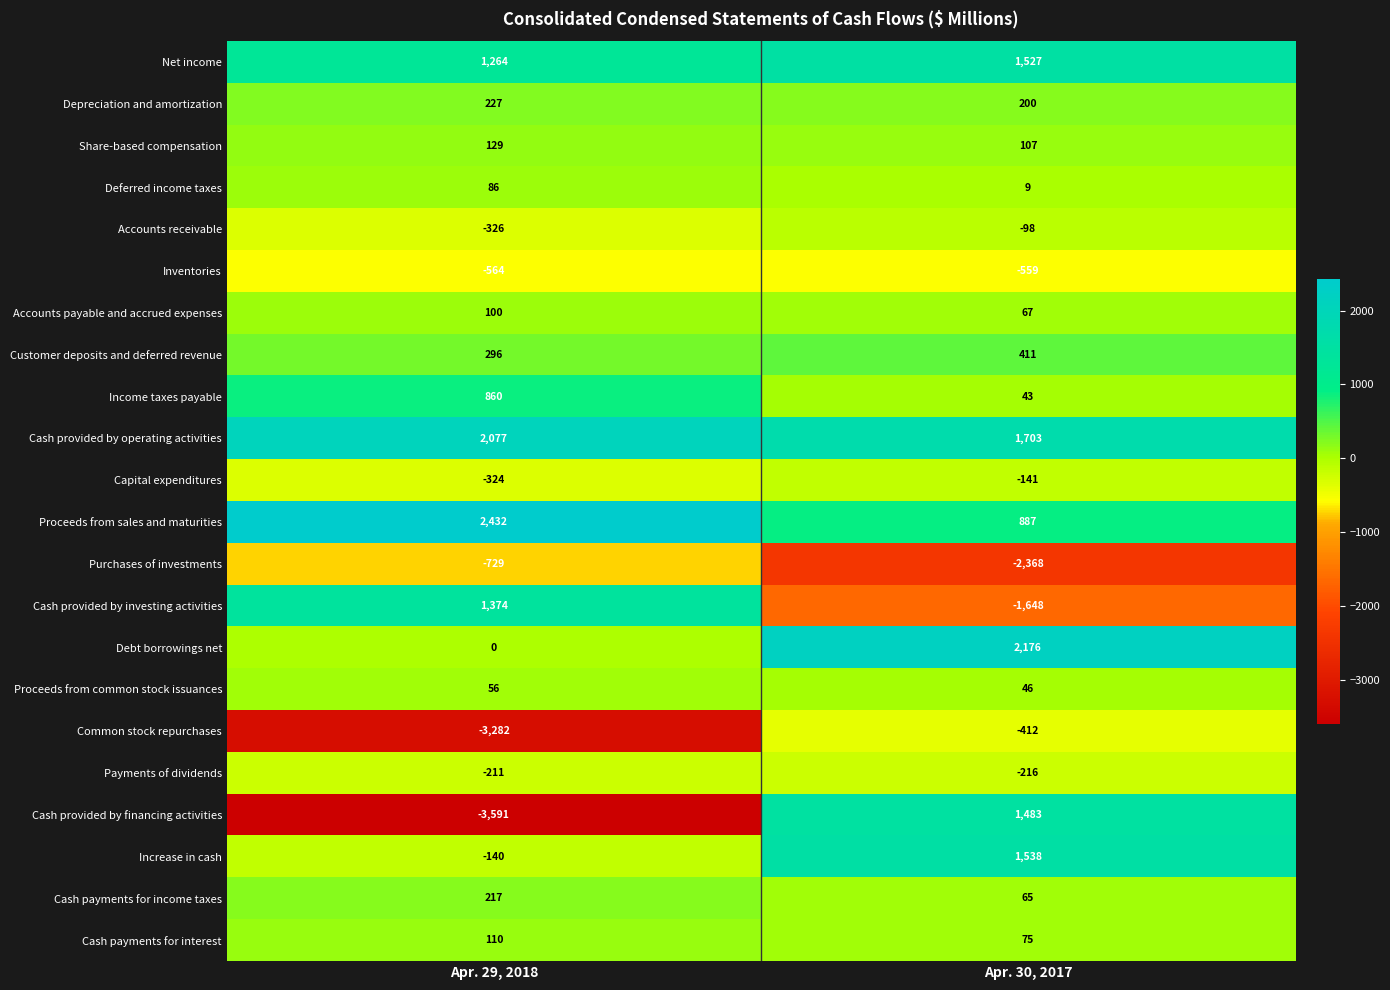

What is the spread (max minus min) of values at Apr. 30, 2017?

4544